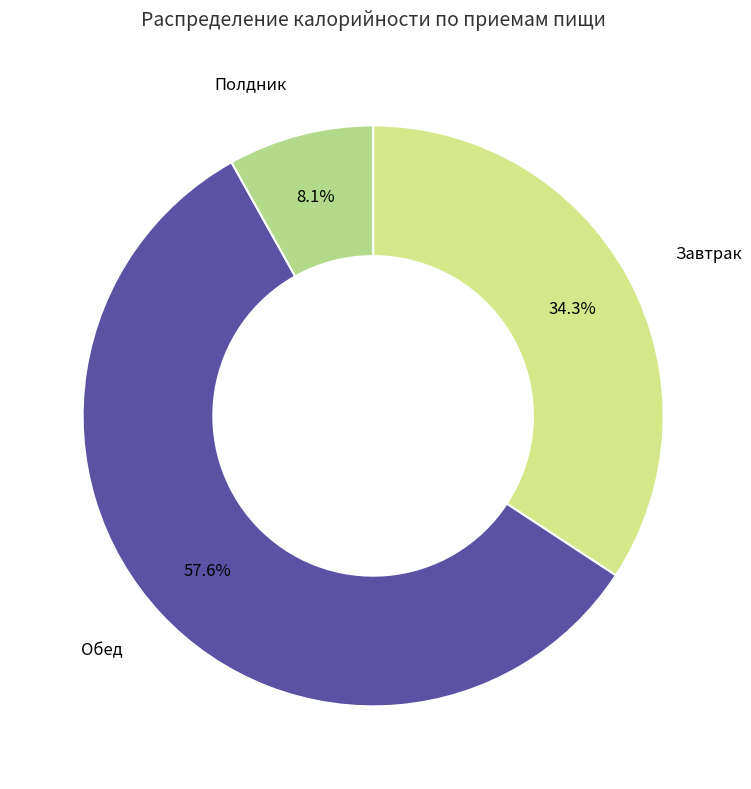

What is the ratio of the value at Обед to the value at Завтрак?

1.7